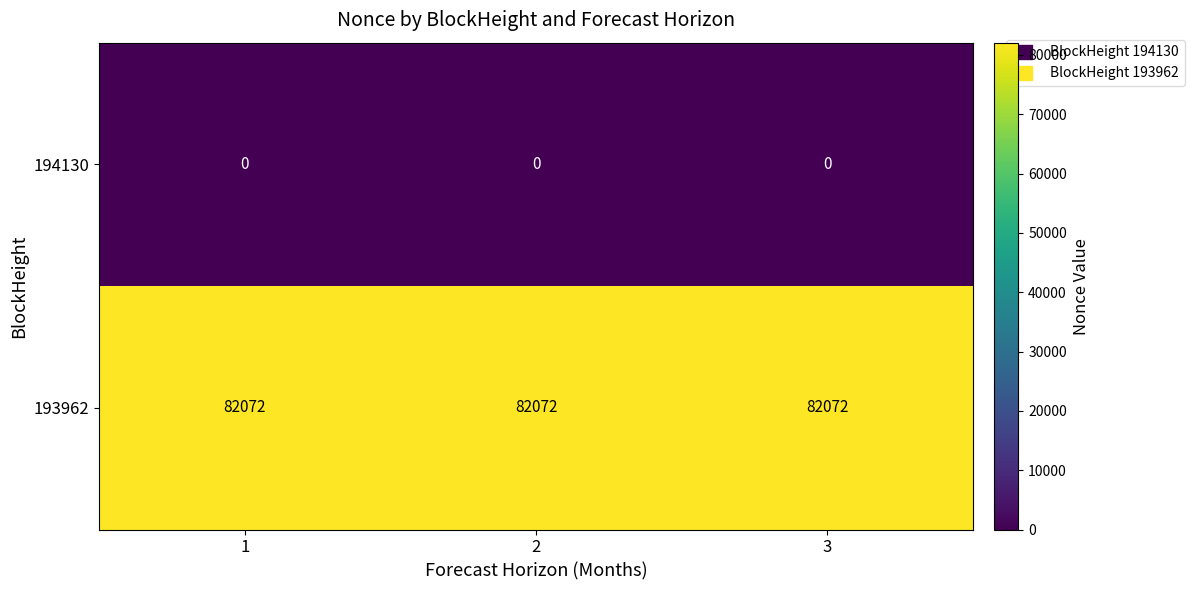

Is the value of 194130 at 2 greater than the value of 193962 at 1?

No